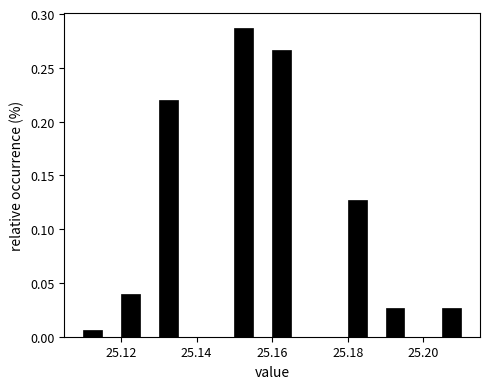

Read against the x-axis, roughly where is the centre of the tallest bar?

25.152